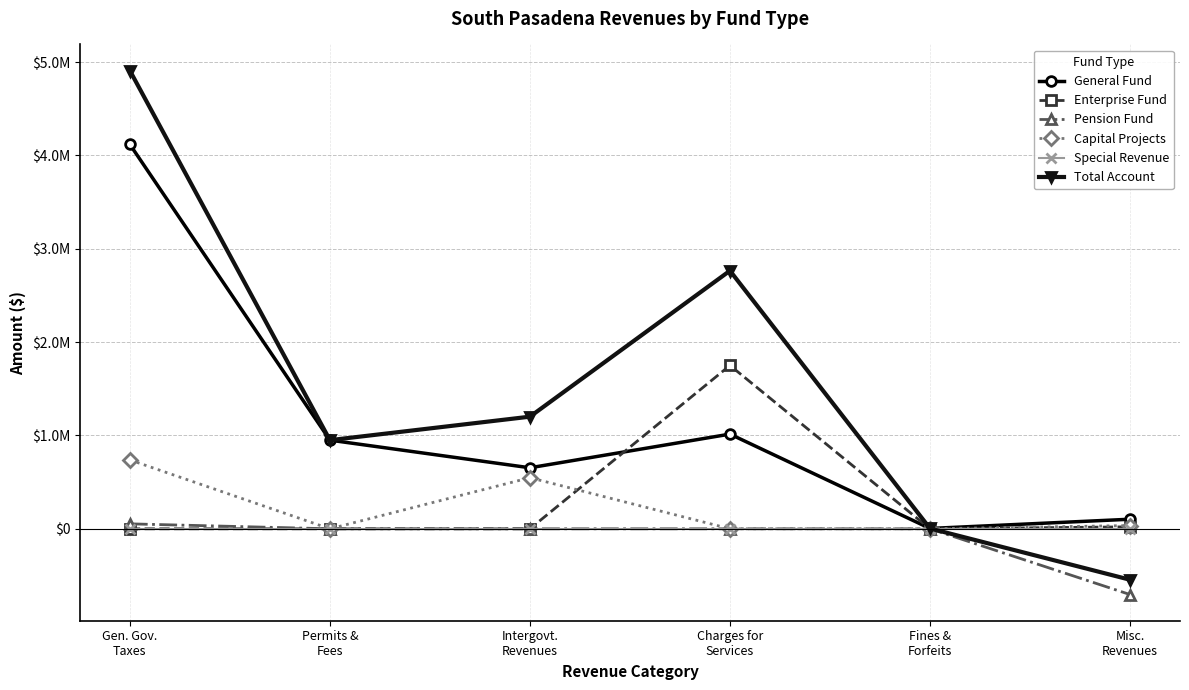

Which series has the widest spread of values?

Total Account